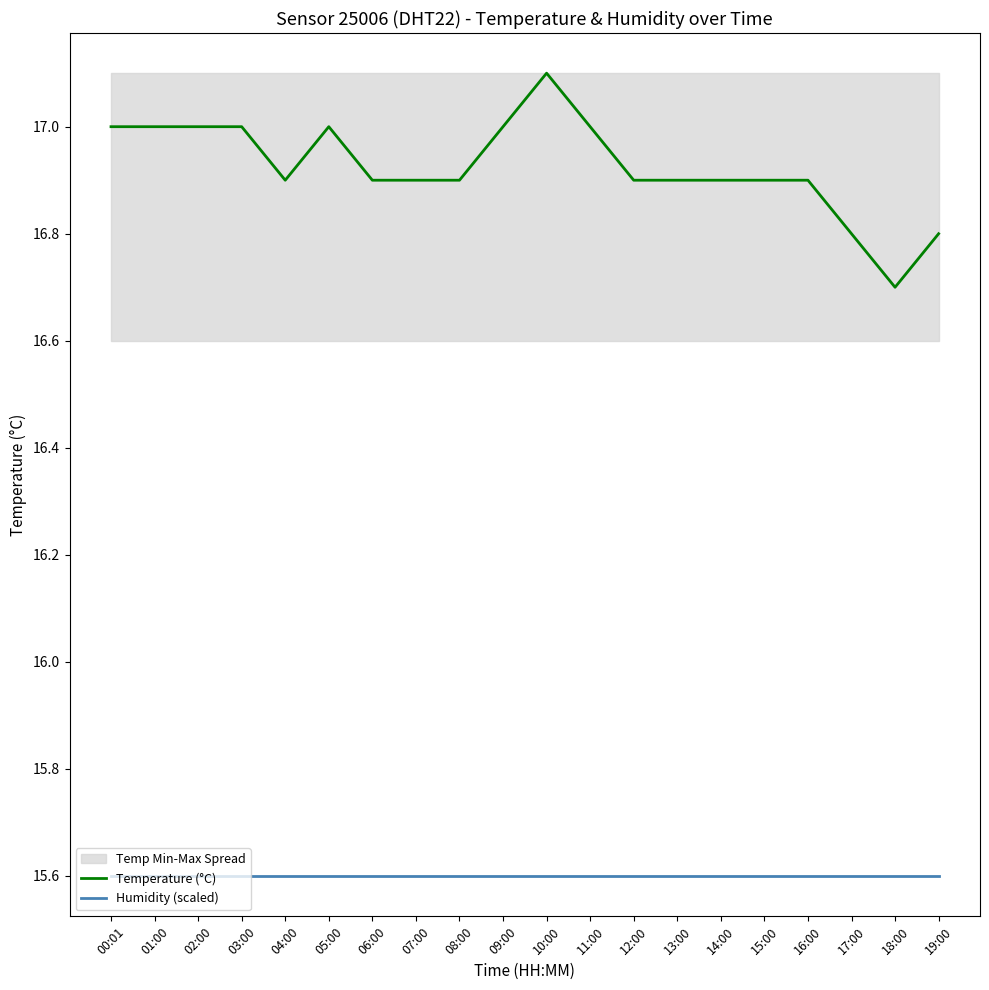

Read the Humidity (scaled) value at 14:00.

15.6